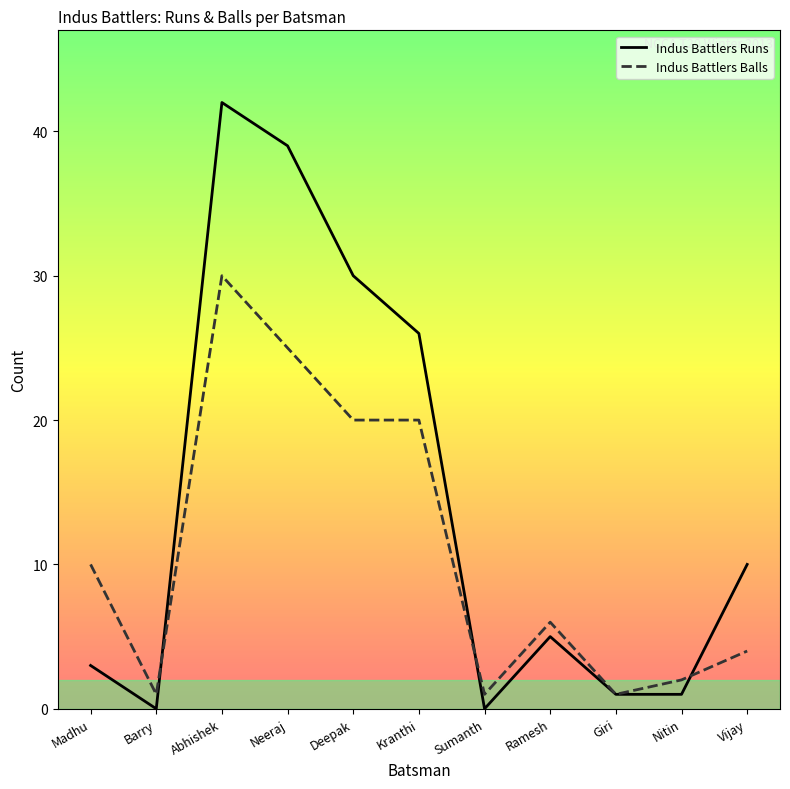

What is the average value of the Indus Battlers Runs series?

14